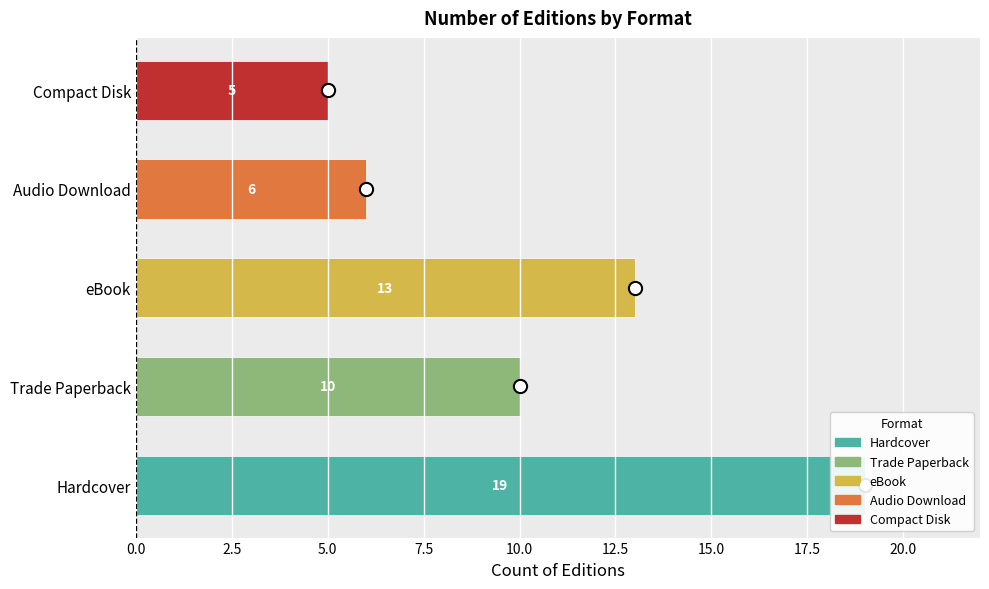

The value at Trade Paperback is 3. True or false?

False